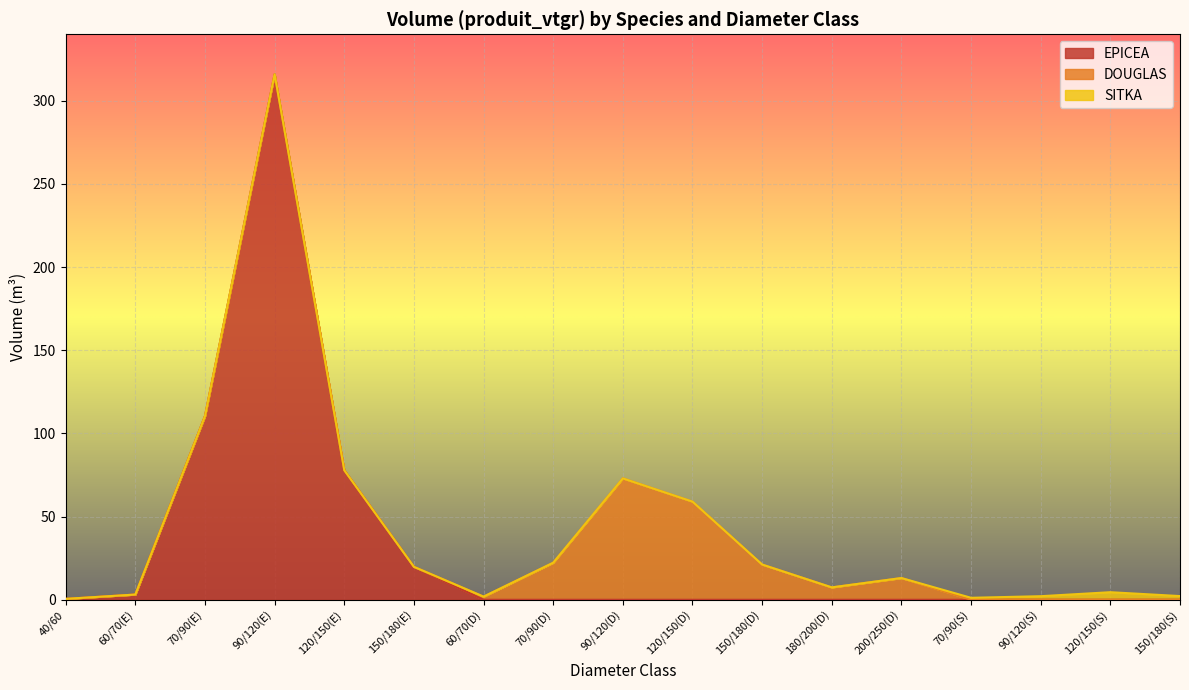

At which category is the sum across all series the highest?

90/120(E)